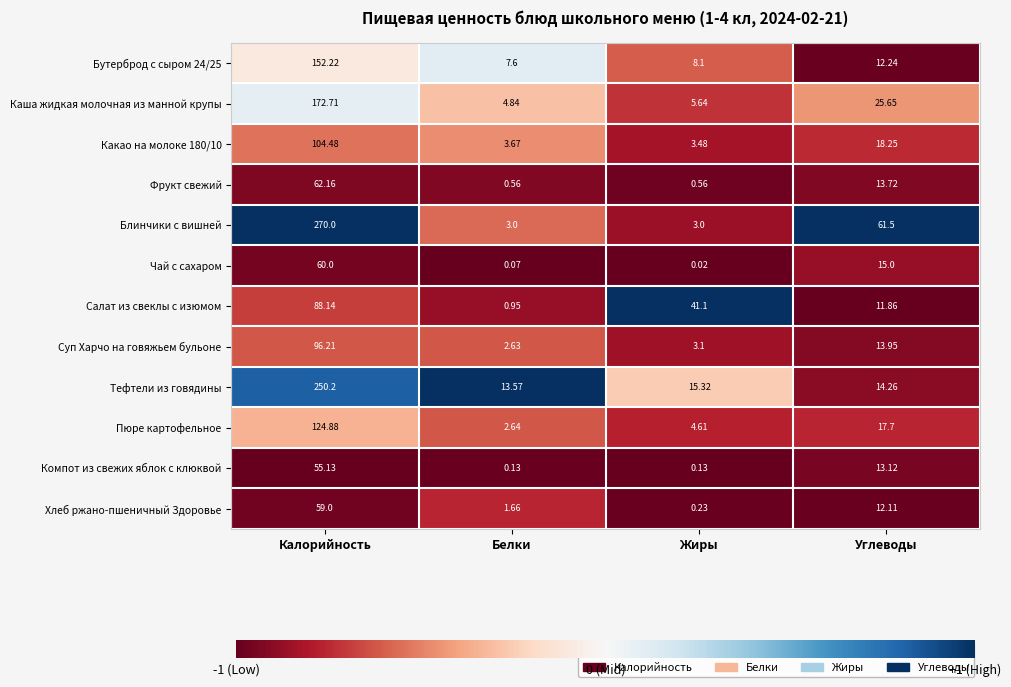

Which series has the largest range (max minus min)?

Блинчики с вишней